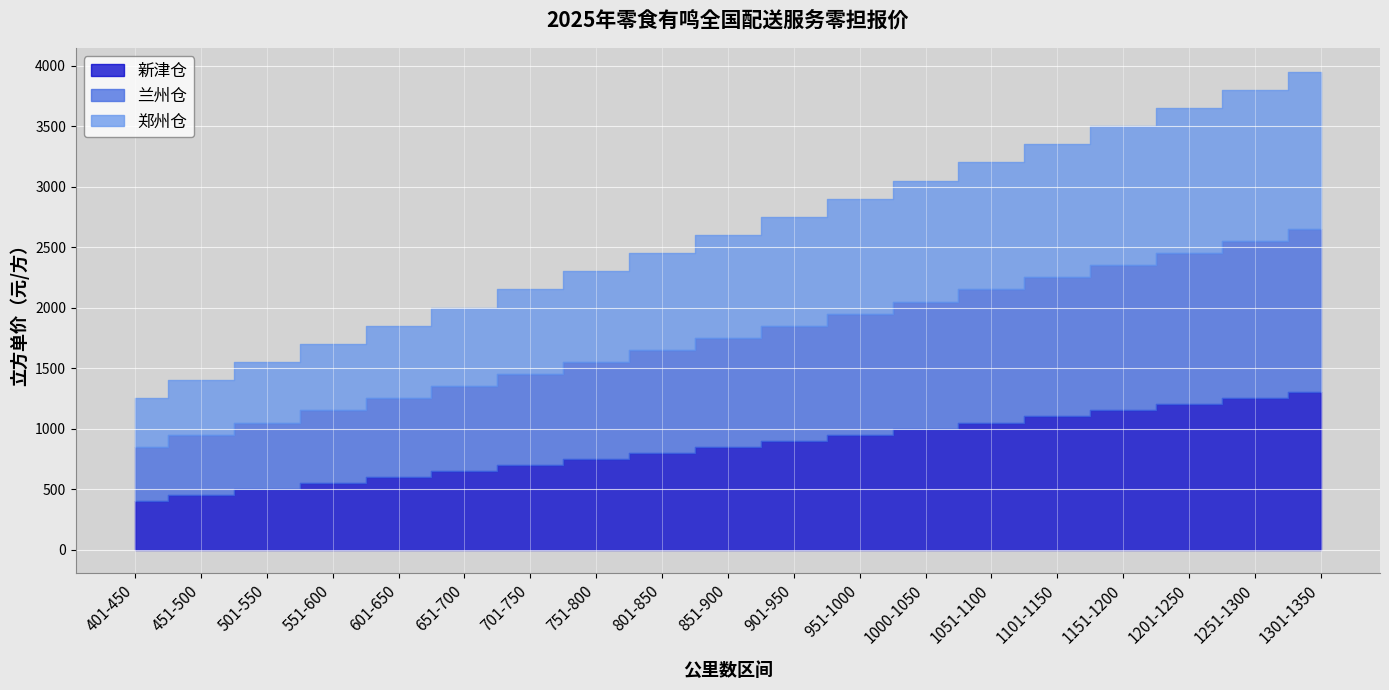

Which series has the largest total across all categories?

兰州仓